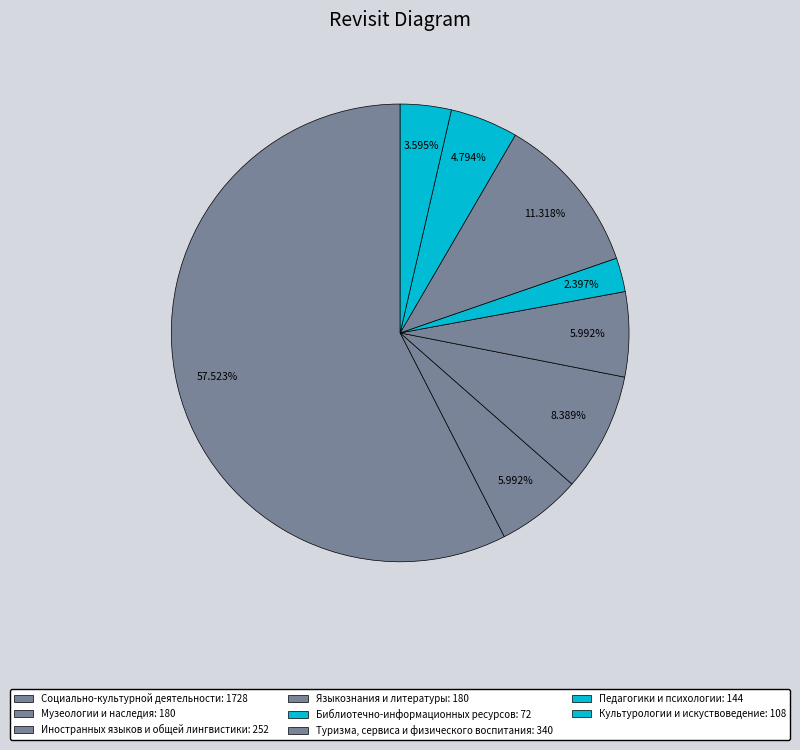

Between Туризма, сервиса и физического воспитания and Библиотечно-информационных ресурсов, which is larger?

Туризма, сервиса и физического воспитания